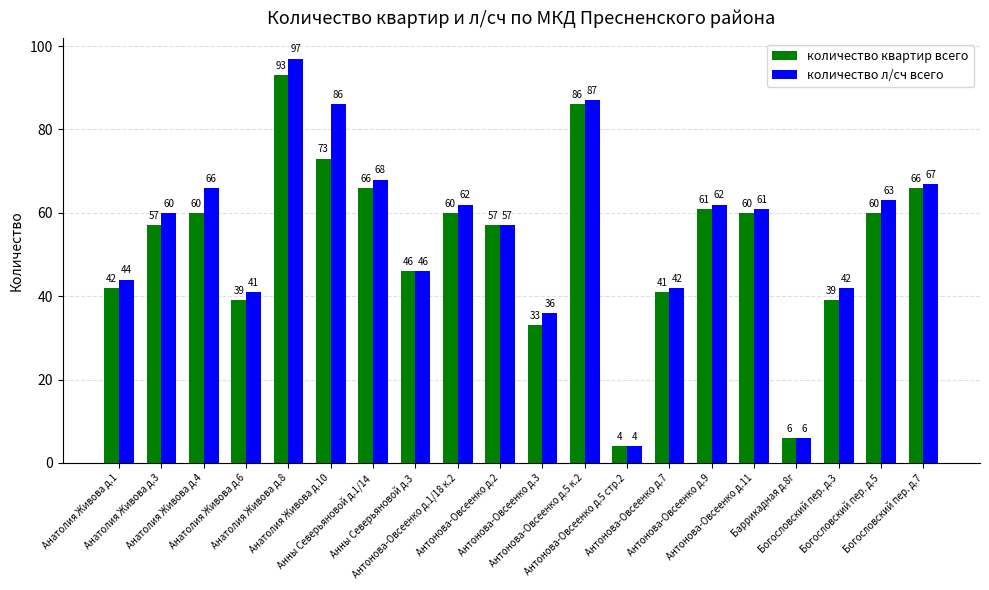

What is the highest value of the количество л/сч всего series?

97